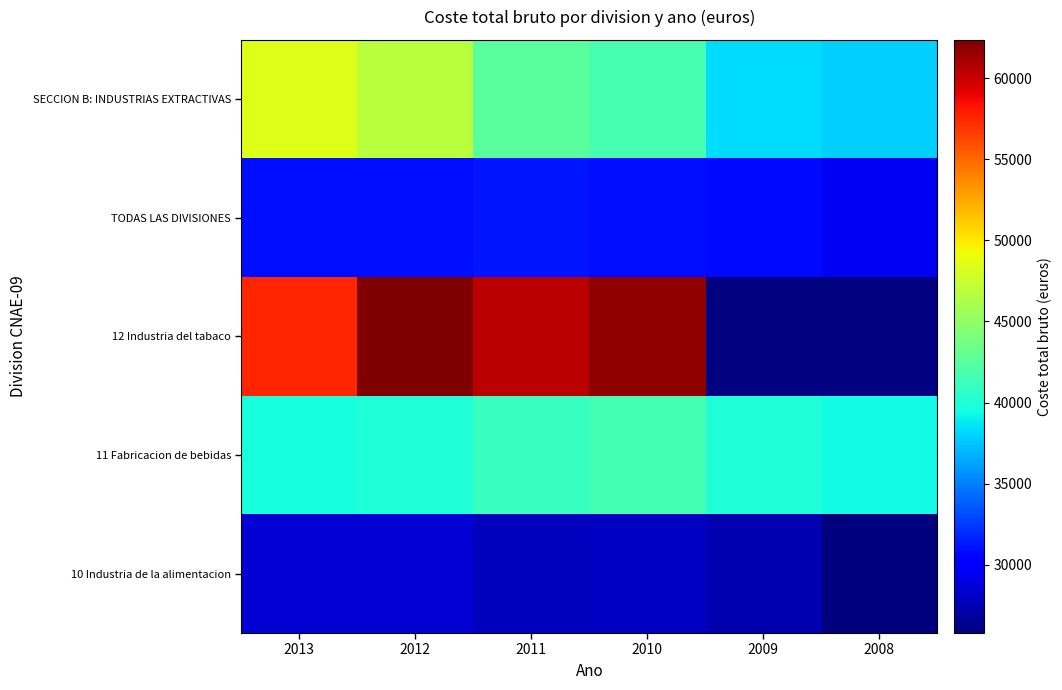

Which label corresponds to the largest value in the chart?

2012